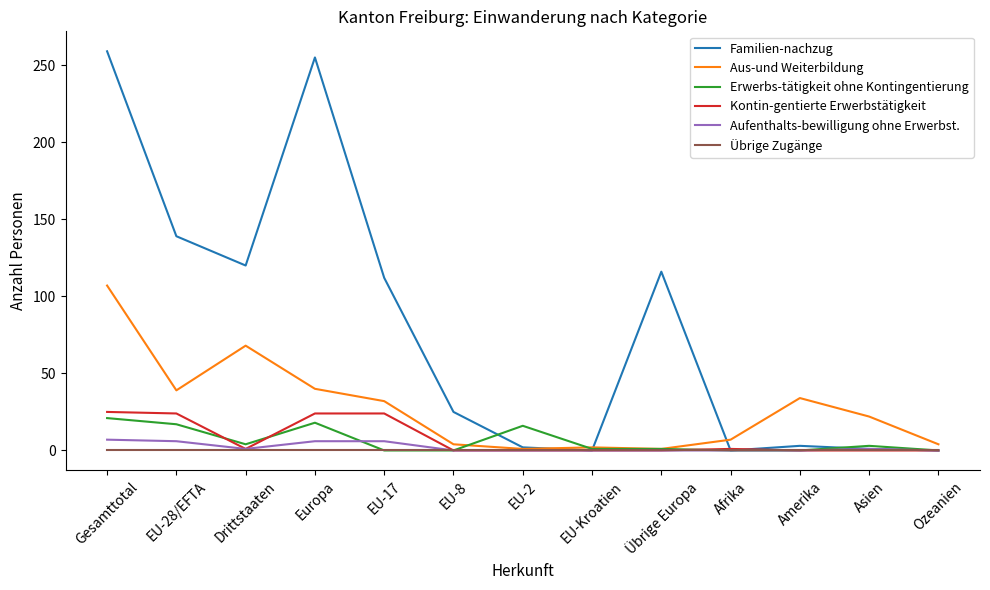

Which series has the largest total across all categories?

Familien-nachzug